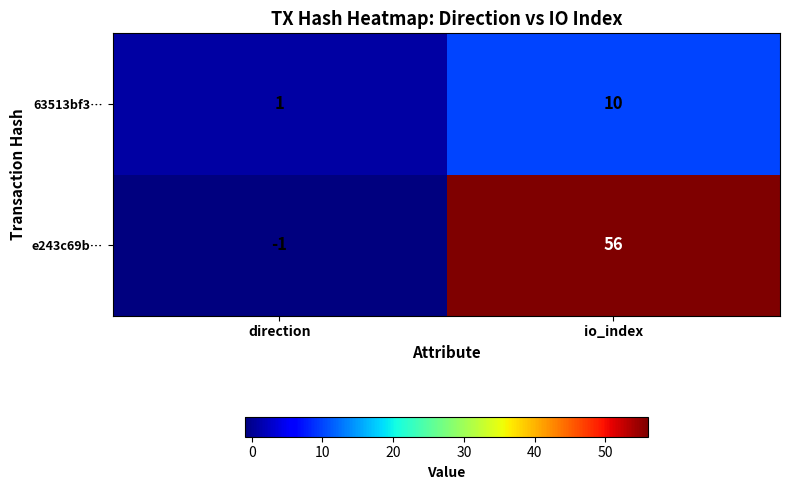

Which label corresponds to the smallest value in the chart?

direction